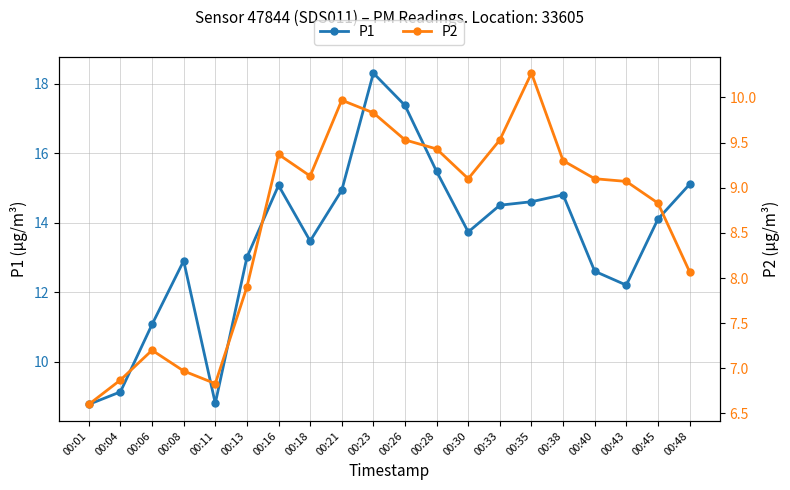

List the series in order of their overall mean, highest first.

P1, P2